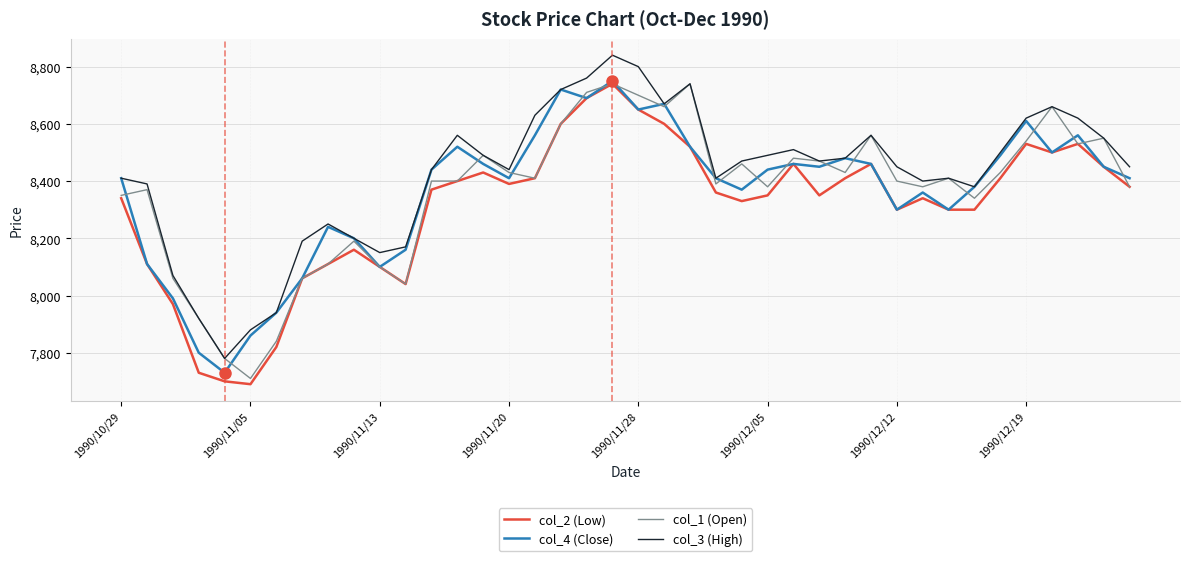

True or false: col_2 (Low) and col_3 (High) cross at least once.

False